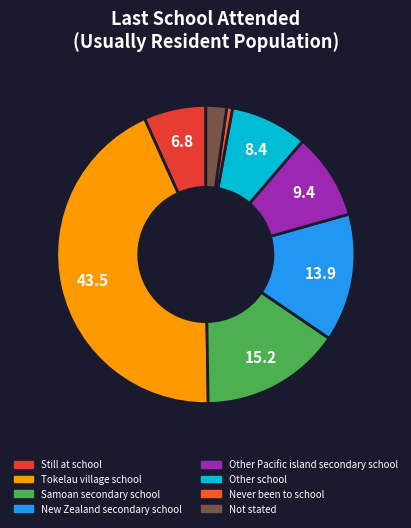

Between Not stated and Other Pacific island secondary school, which is larger?

Other Pacific island secondary school